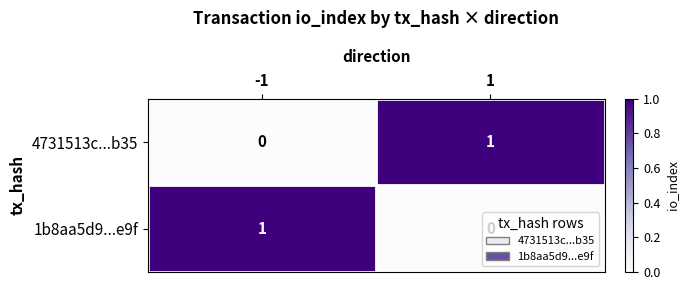

The value of 4731513c...b35 at -1 is 0. True or false?

True